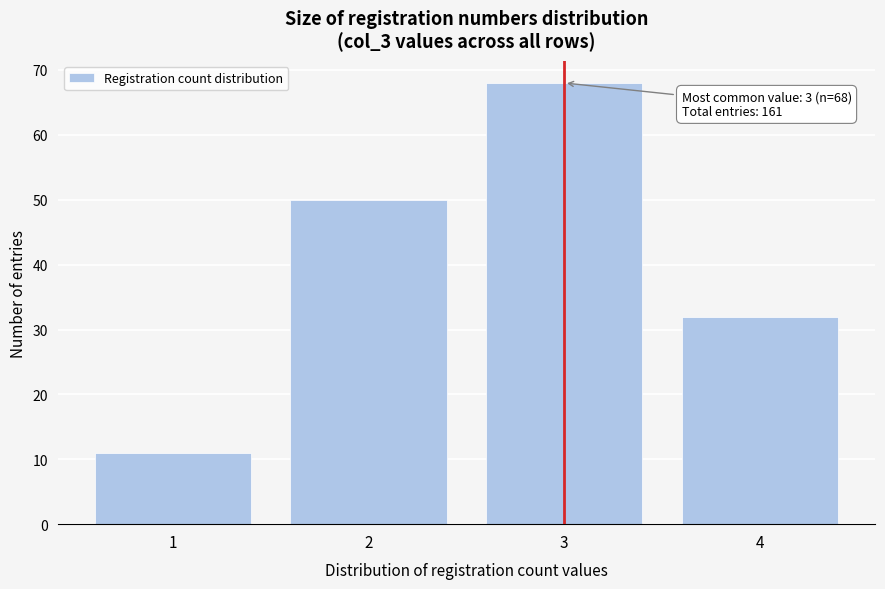

Reading right to left, extract all data points from this chart.

4=32	3=68	2=50	1=11